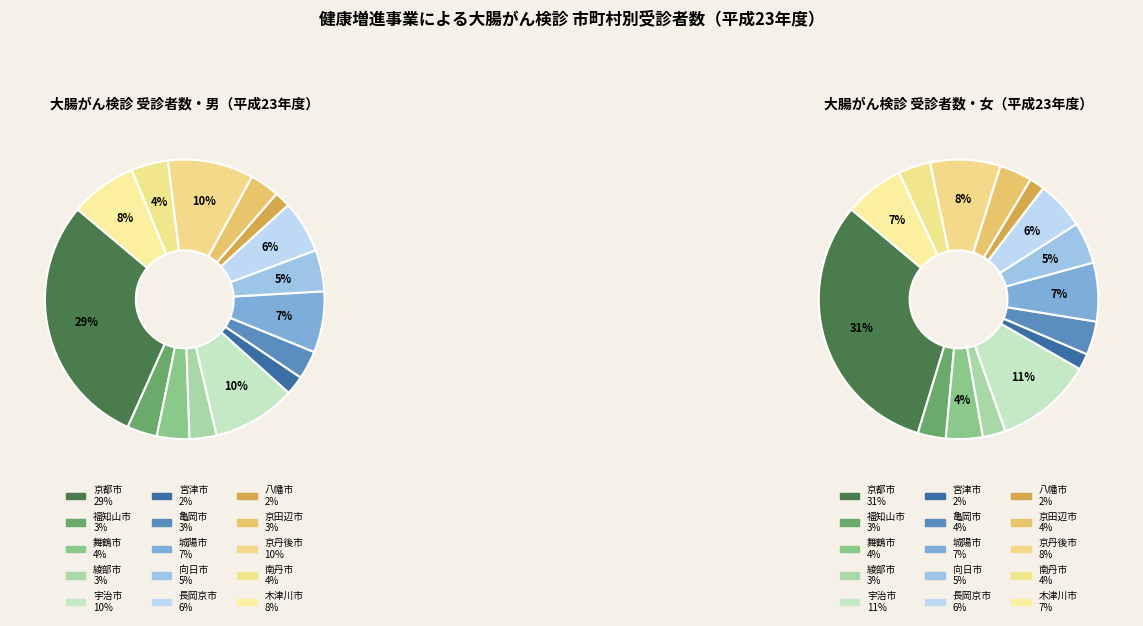

What percentage is the 京丹後市 slice, to the nearest percent?

10%